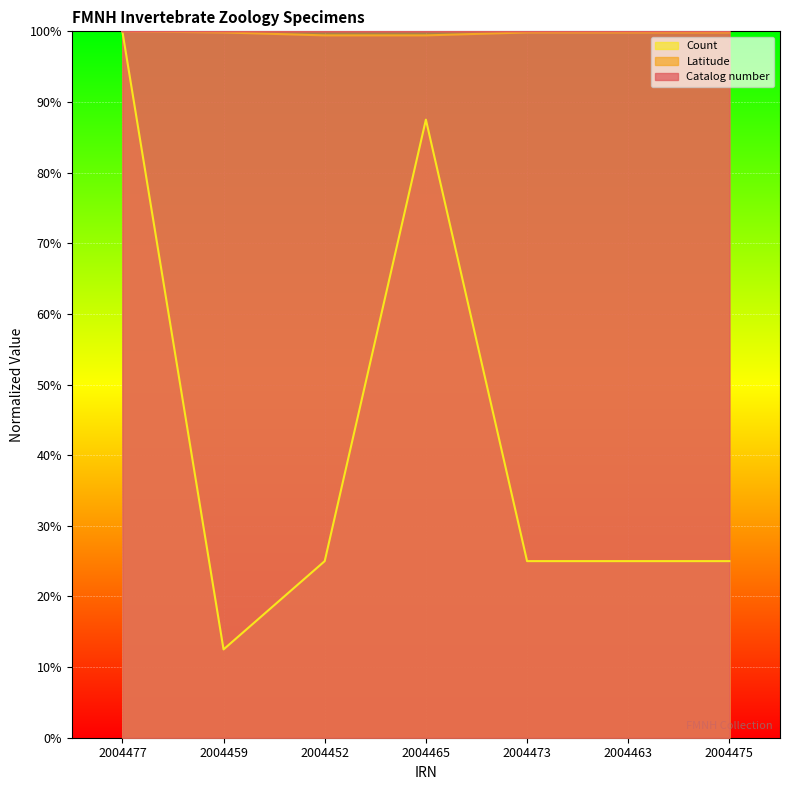

Which series changed the most between 2004459 and 2004475?

Count